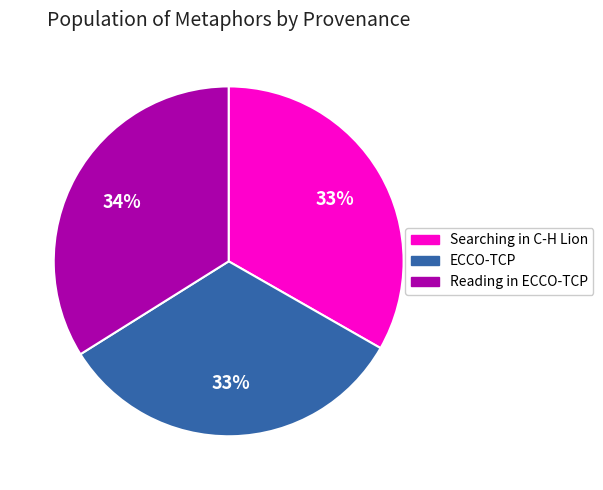

Does any single category account for the majority?

No